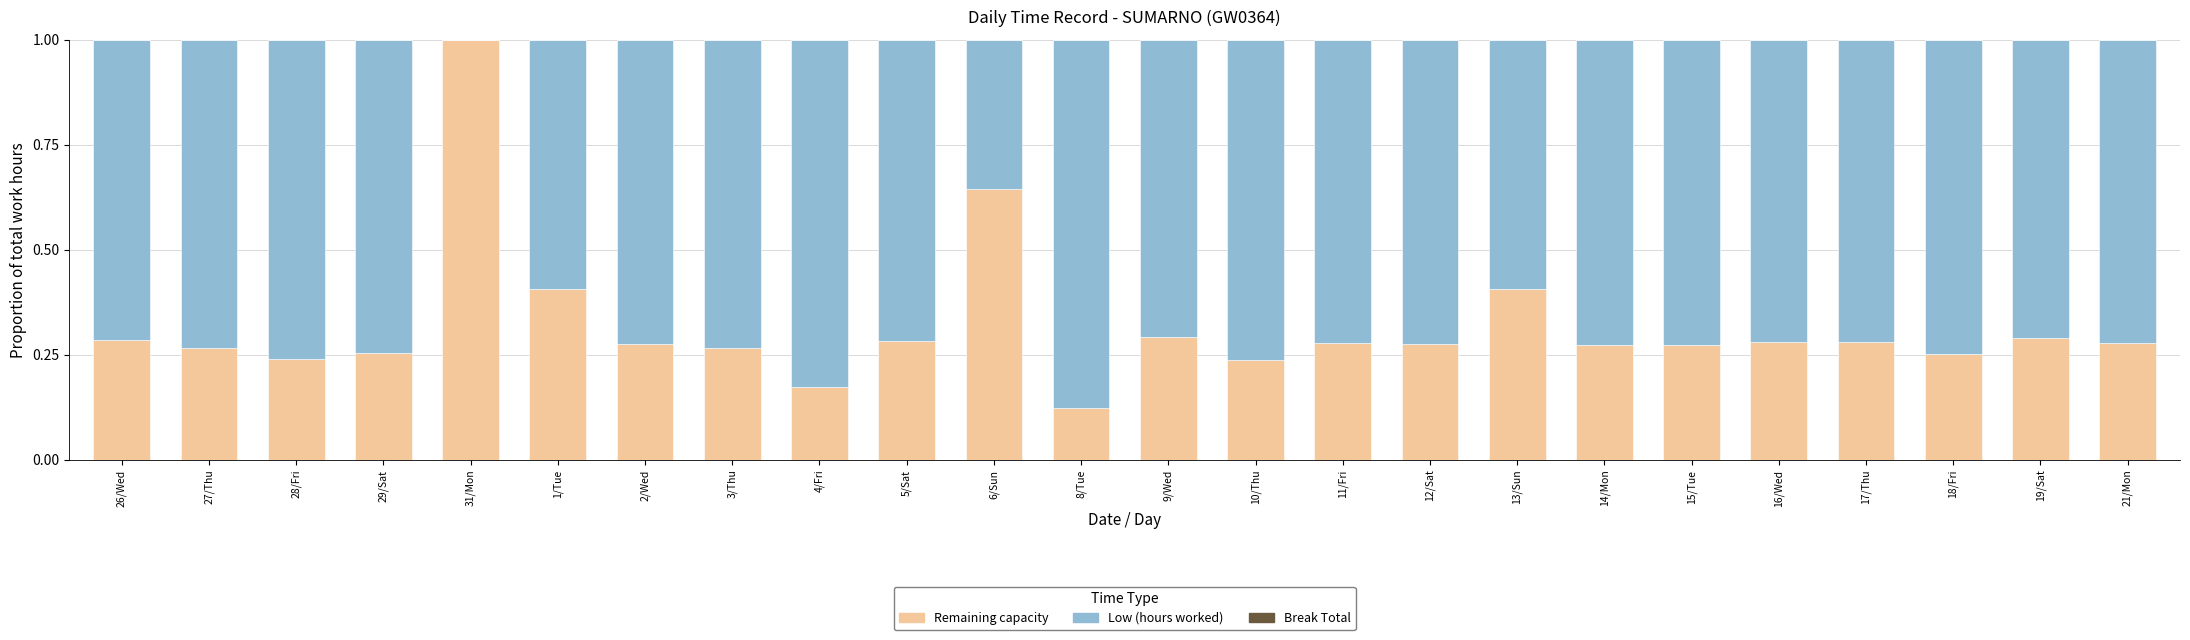

Does the chart contain stacked bars?

Yes